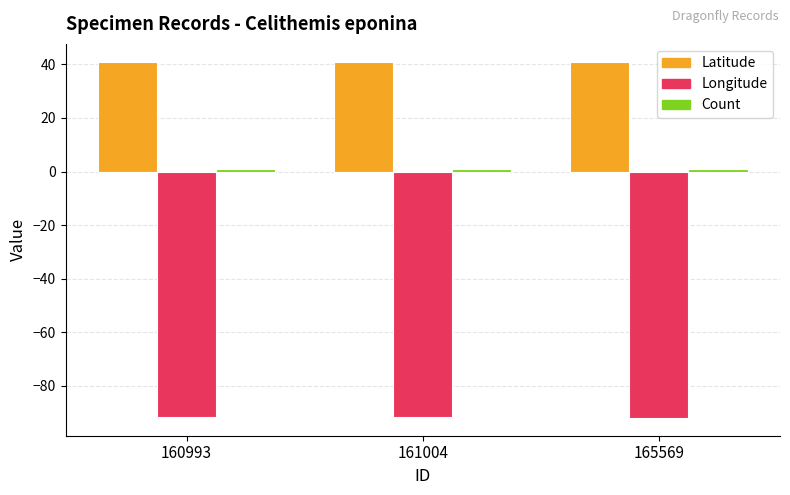

What is the value of the Longitude bar at the 1st from the left?

-91.8